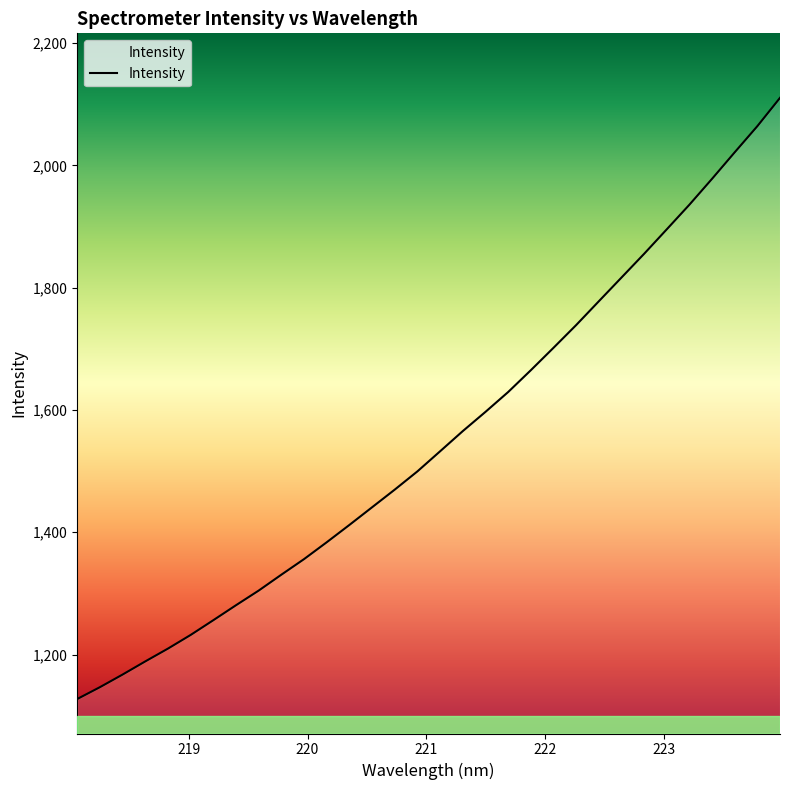

What is the difference between the maximum and minimum values?

983.3